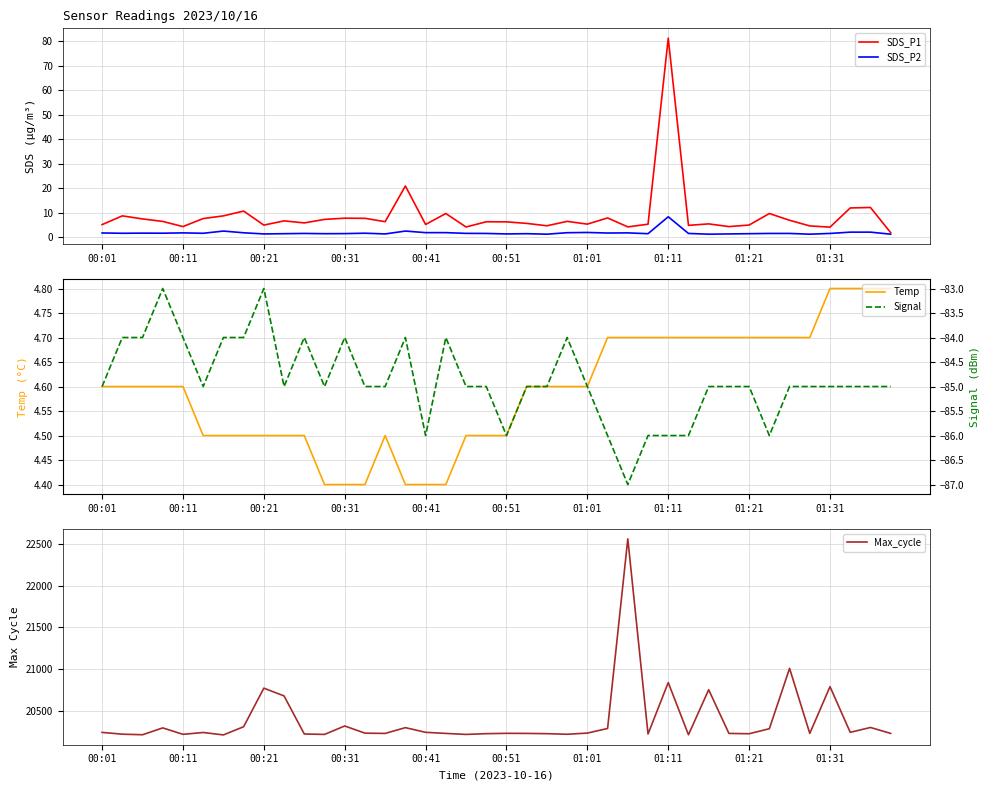

The value of SDS_P1 at 00:11 is 4.3. True or false?

True